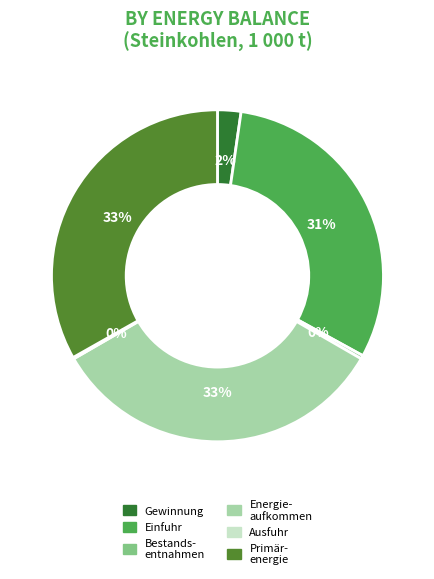

To the nearest percent, what is the difference between the largest and smallest slice percentages?

33%